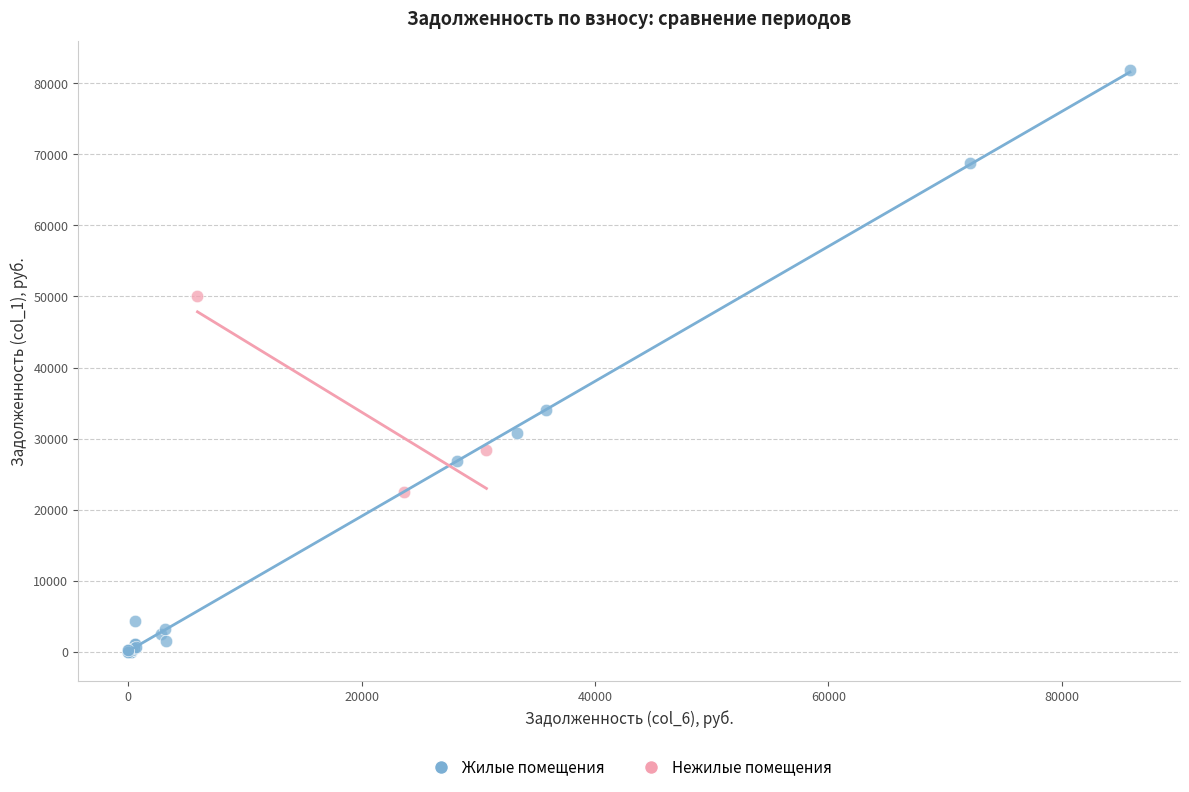

Which series contains the highest Y value?

Жилые помещения